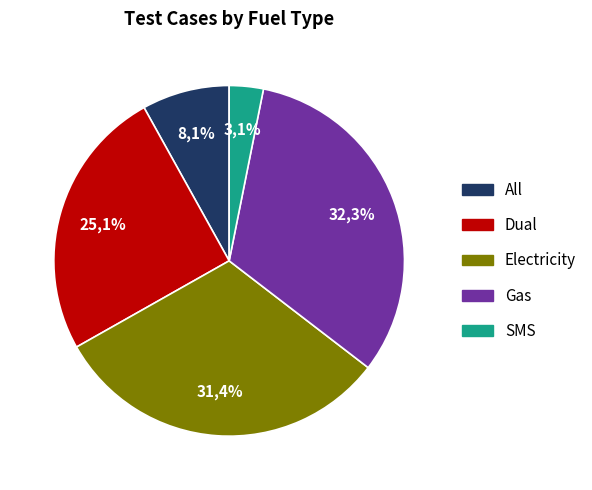

To the nearest percent, what is the average slice percentage?

20%